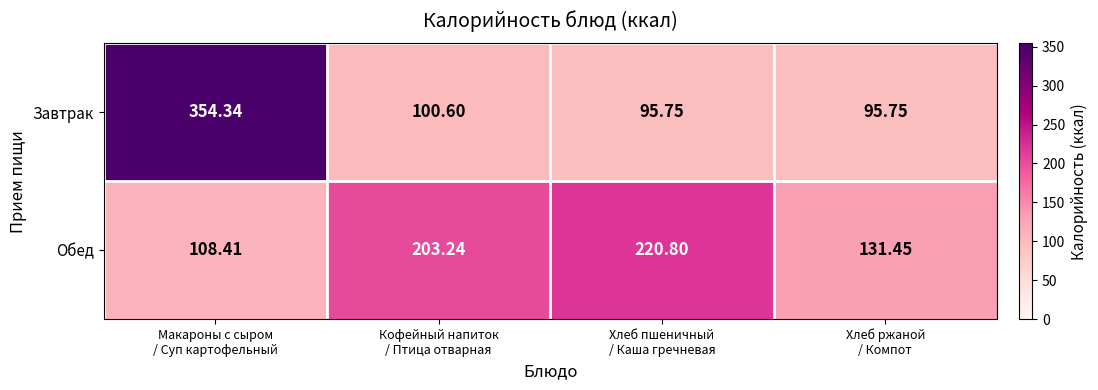

Which series has the largest total across all categories?

Обед